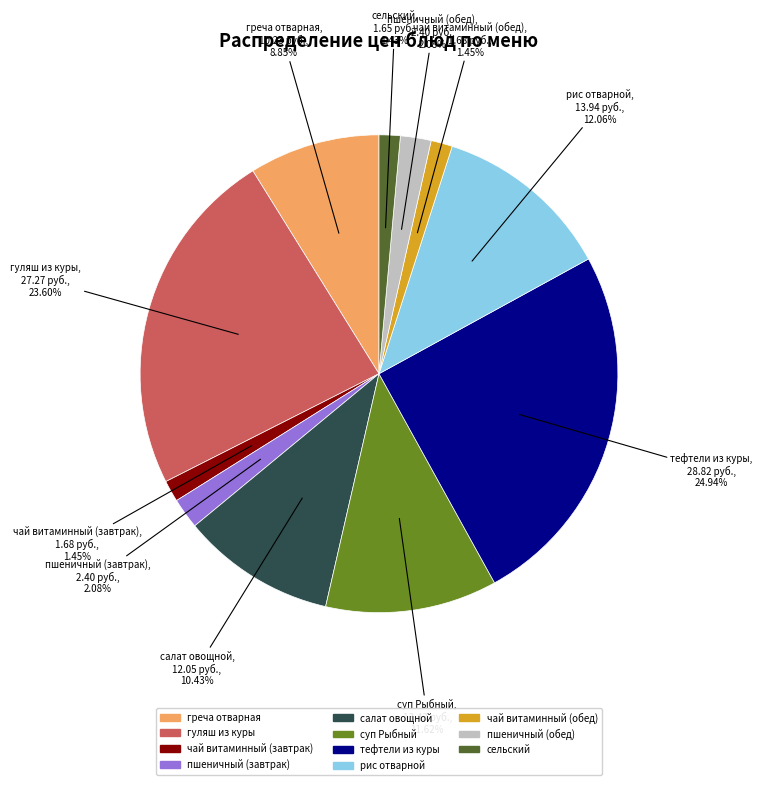

How many slices are in this pie chart?

11